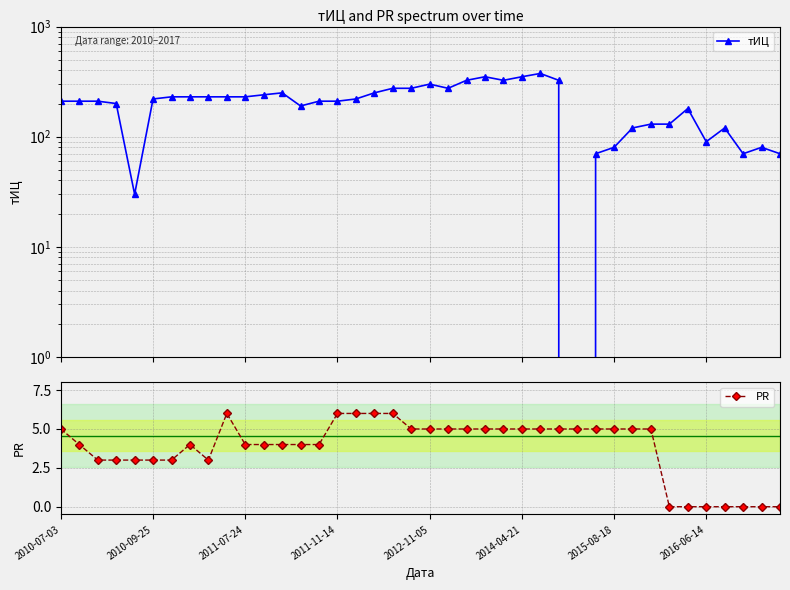

Which series has the largest range (max minus min)?

тИЦ